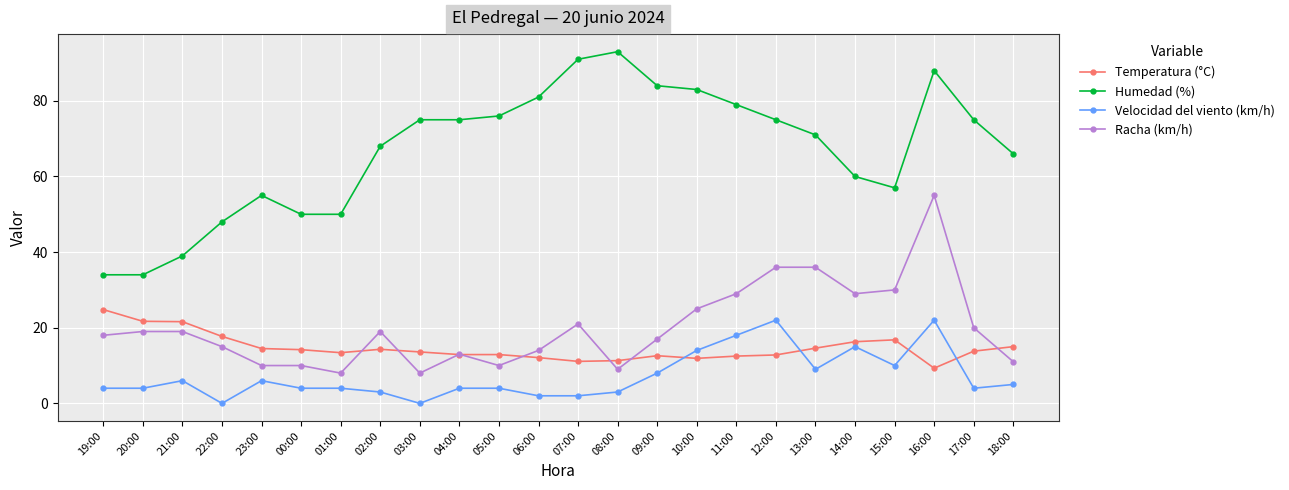

What is the difference between the highest and lowest values at 10:00?

71.1